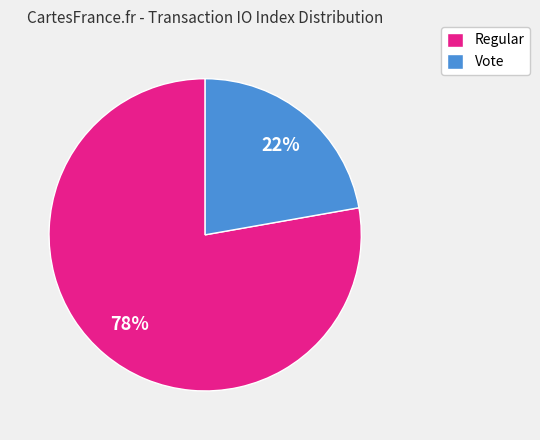

Is the sum of Vote and Regular greater than half?

Yes